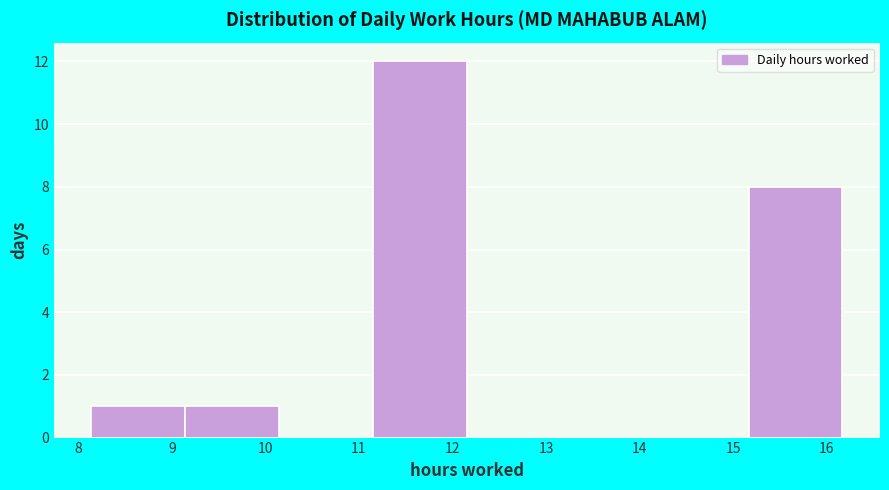

Over which range of the x-axis is the bar tallest?

11.2 to 12.2